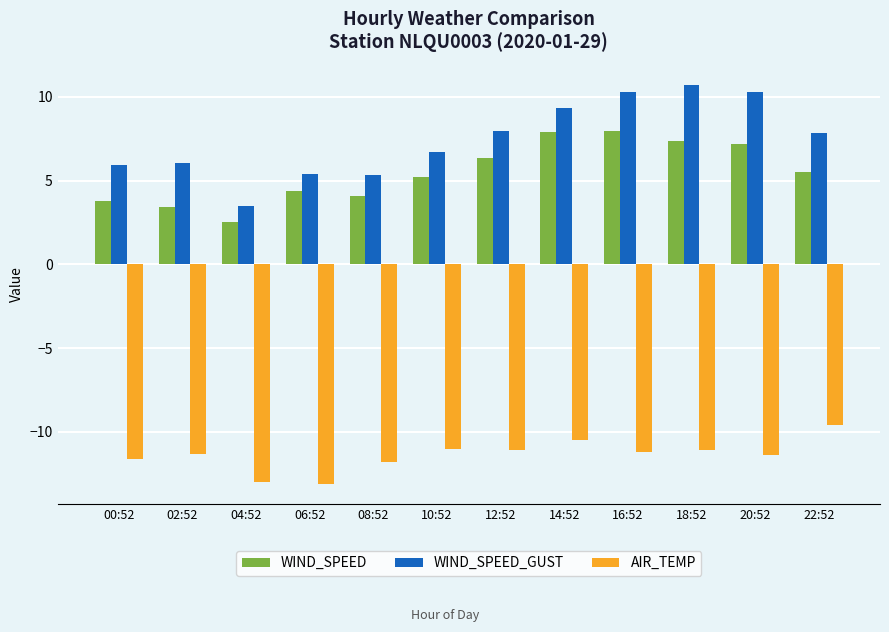

How many bars are there in each group?

3